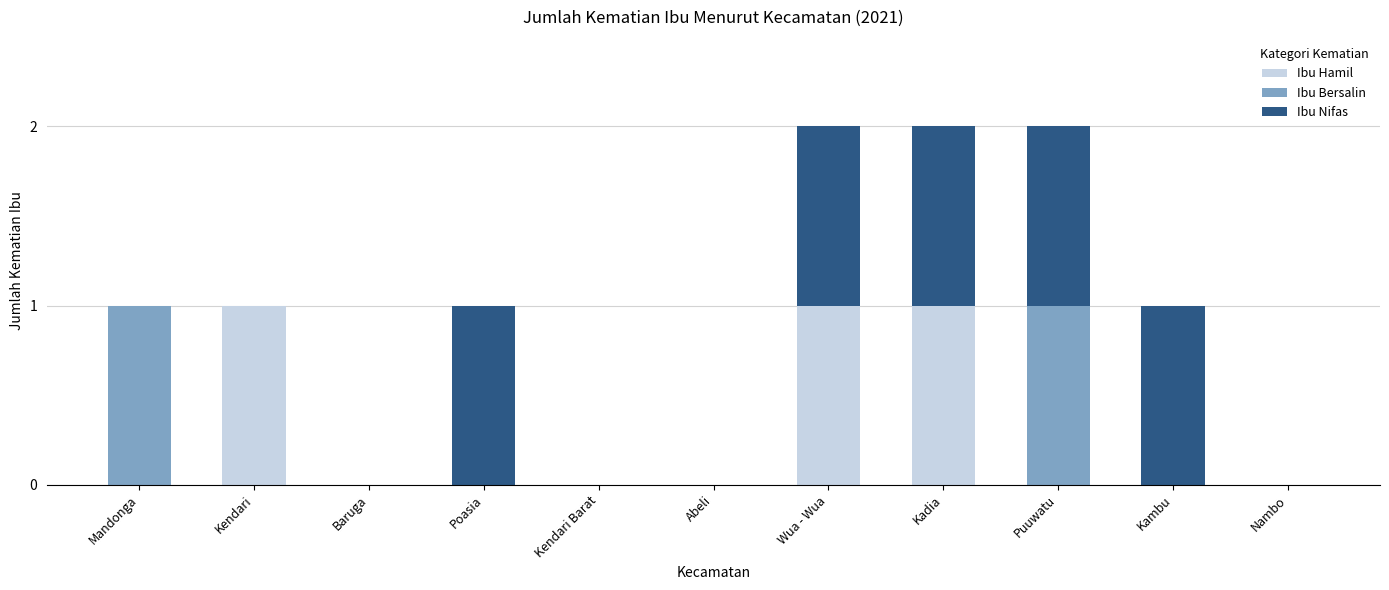

Is it true that Ibu Hamil equals 0 at Mandonga?

True